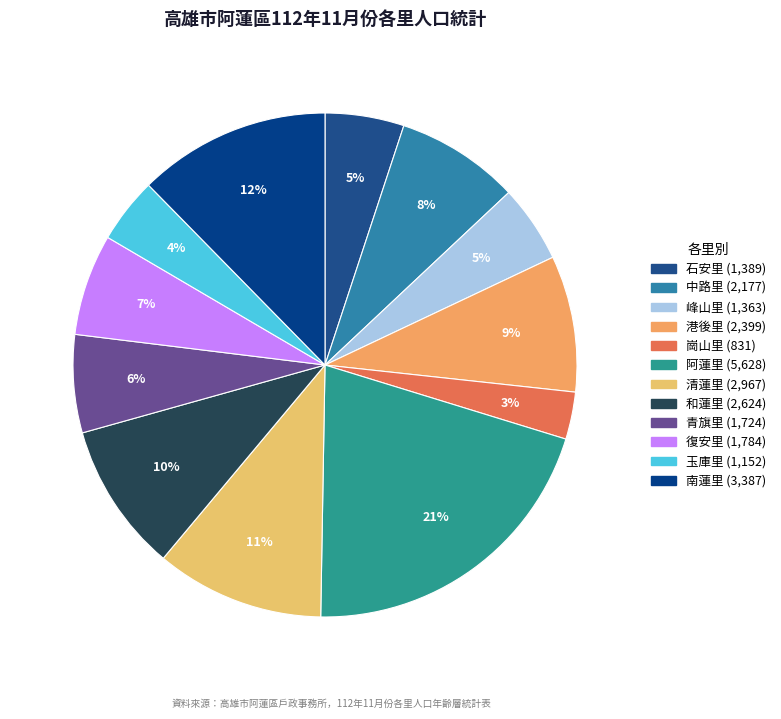

Is there any slice that represents more than half of the pie?

No